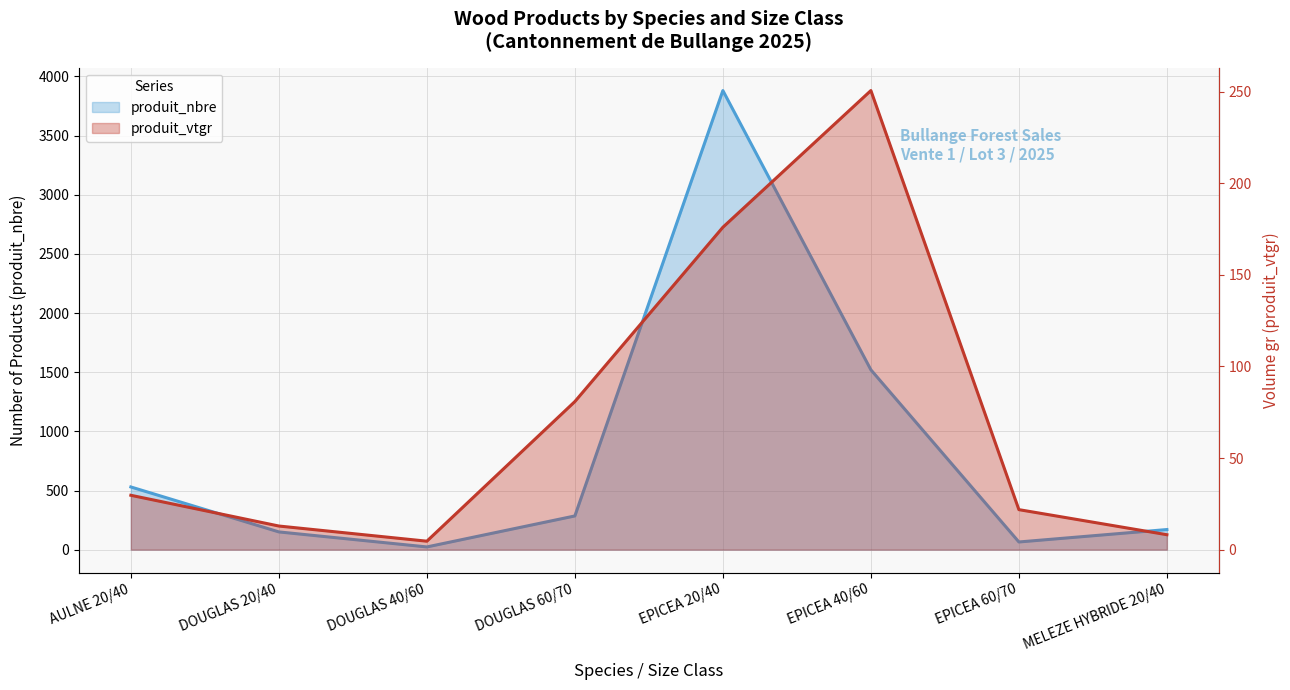

True or false: produit_vtgr and produit_nbre intersect in this chart.

False